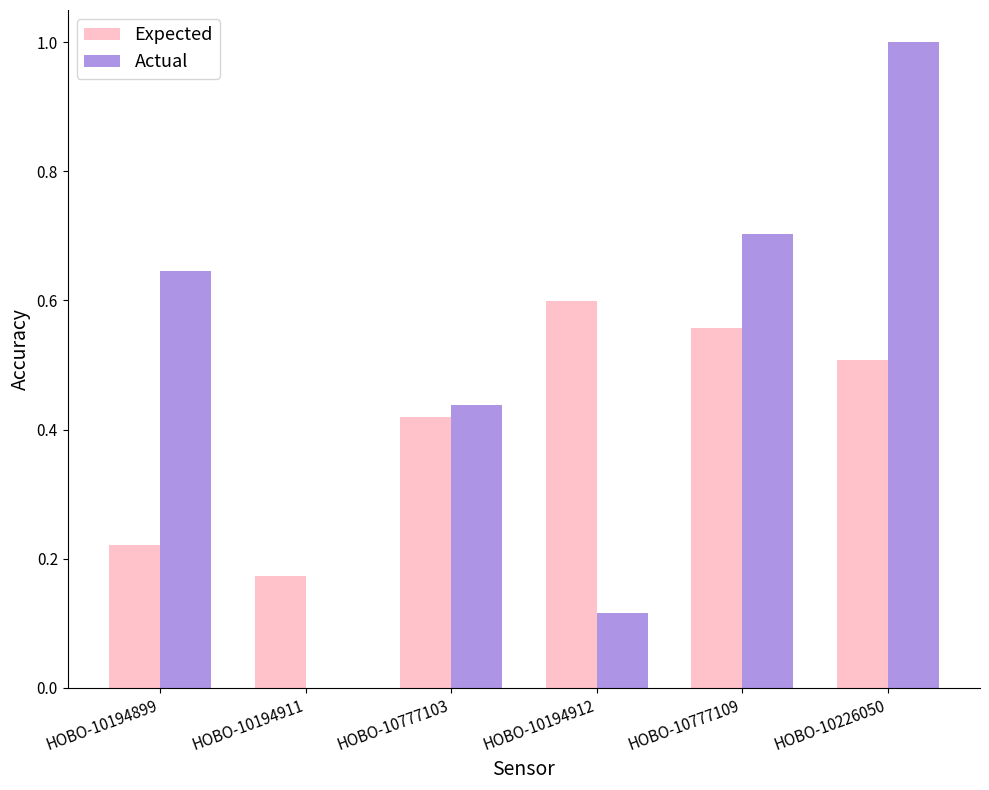

Read the Expected value at HOBO-10226050.

0.5